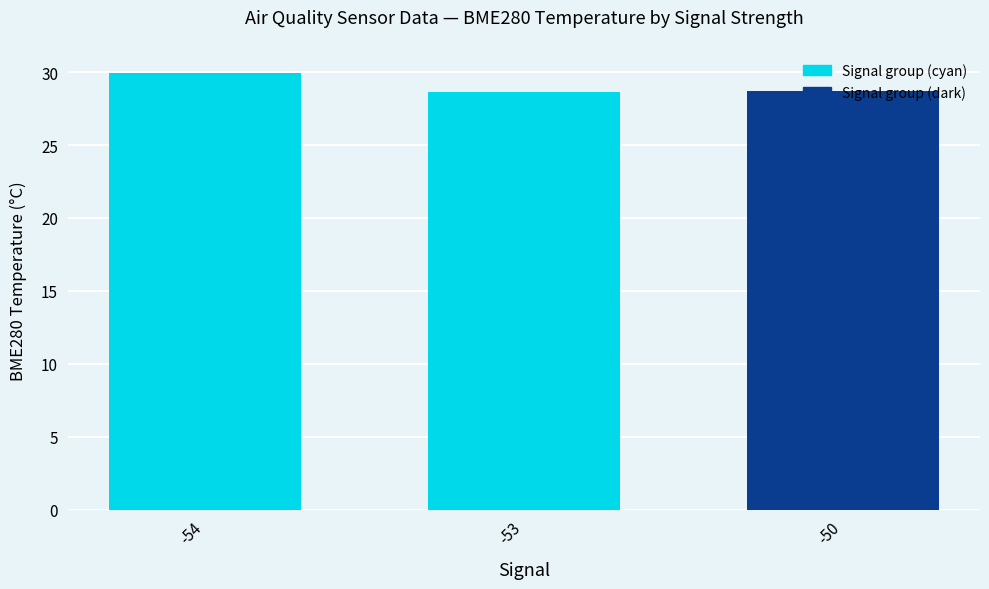

Which has a higher value, -50 or -54?

-54